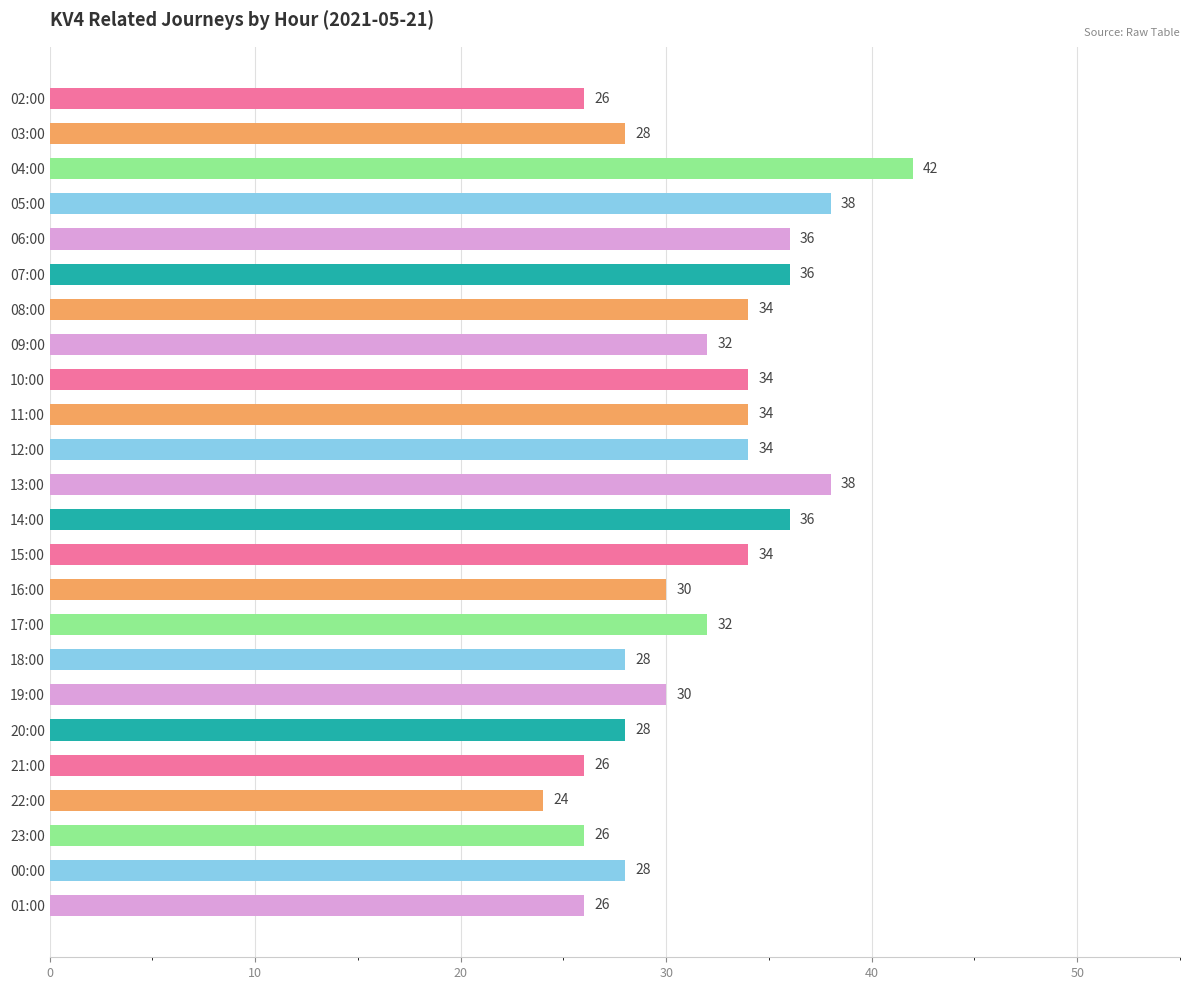

What is the sum of all values?

760